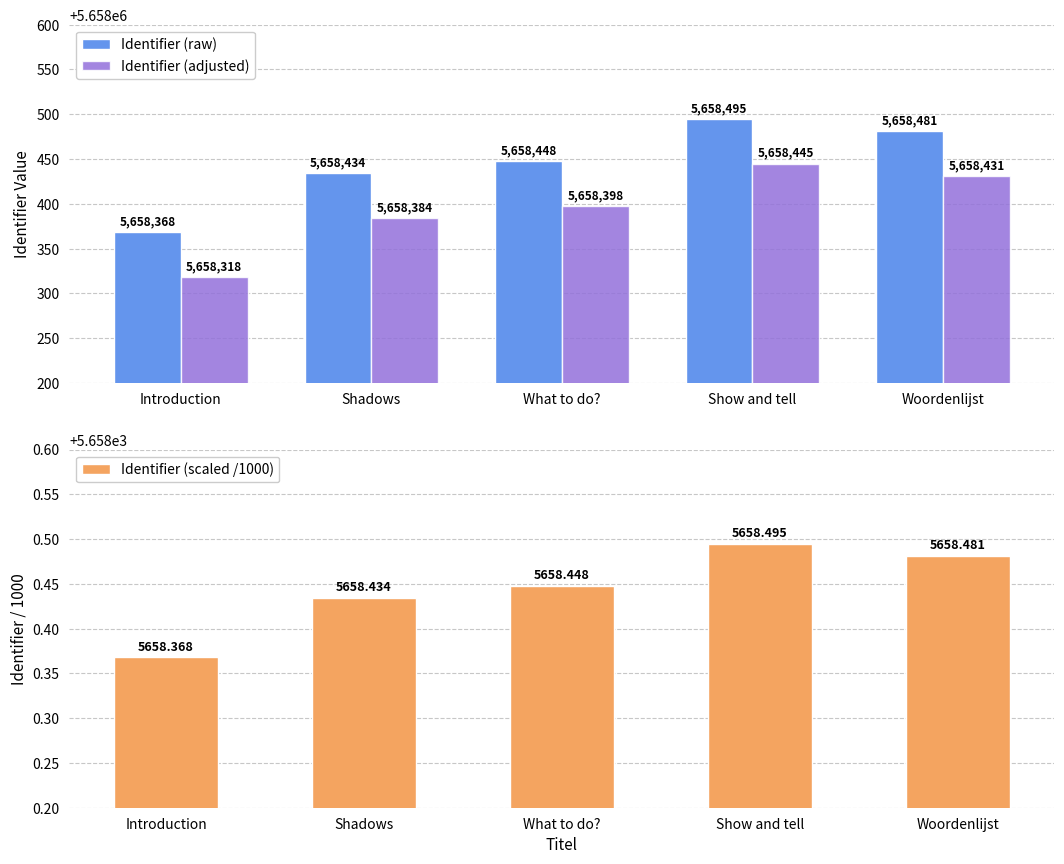

At which label is Identifier (adjusted) closest to 5658381?

Shadows